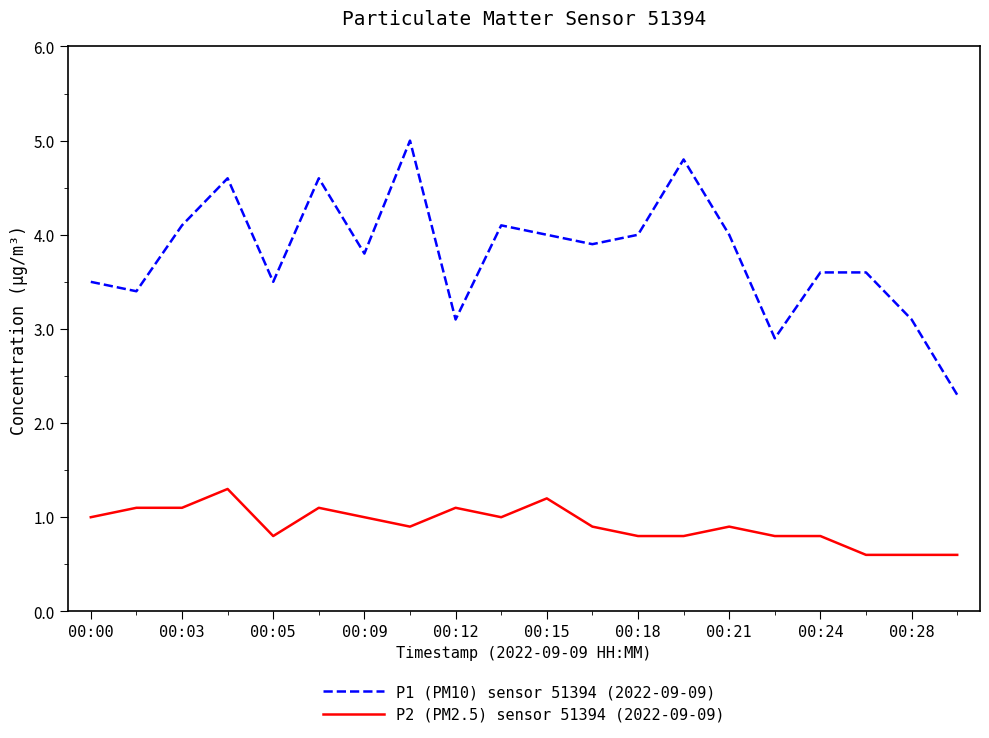

Which series has the largest total across all categories?

P1 (PM10) sensor 51394 (2022-09-09)